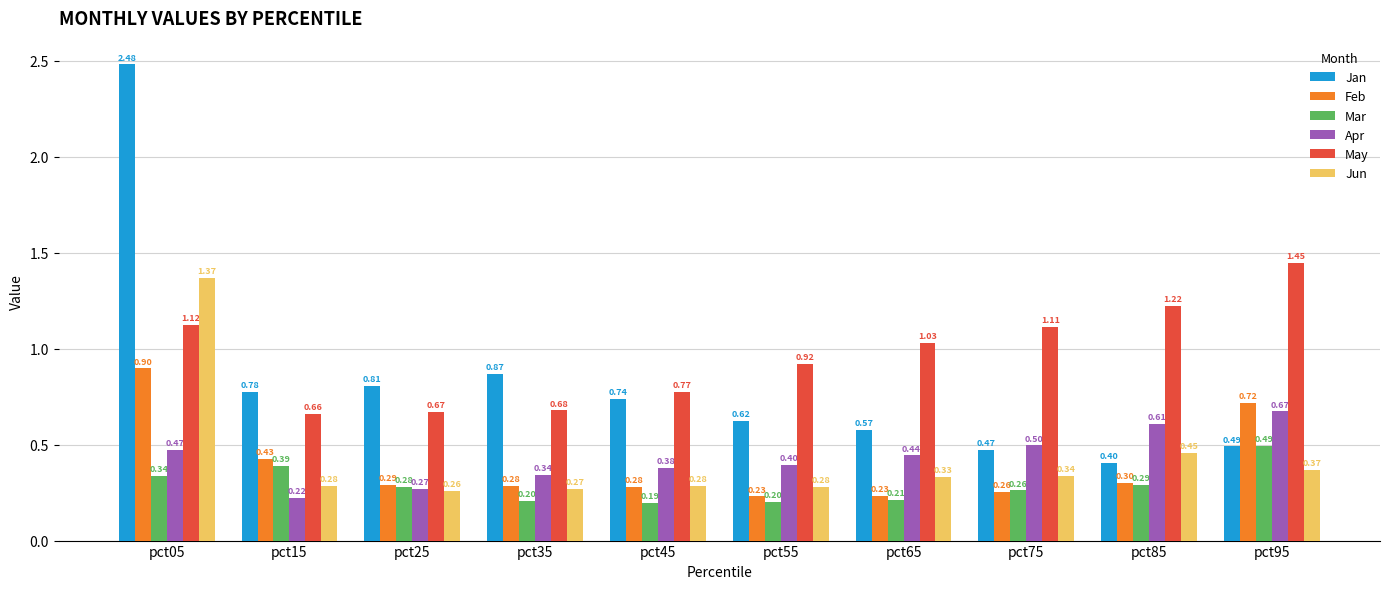

What are all the series names shown in the legend?

Jan, Feb, Mar, Apr, May, Jun